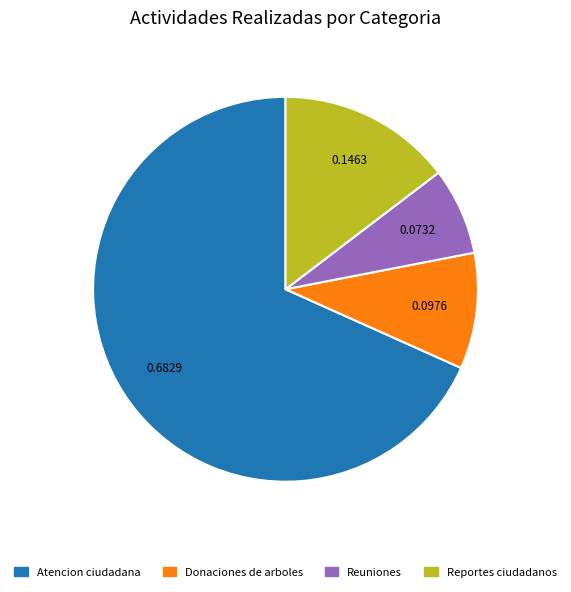

Is there any slice that represents more than half of the pie?

Yes